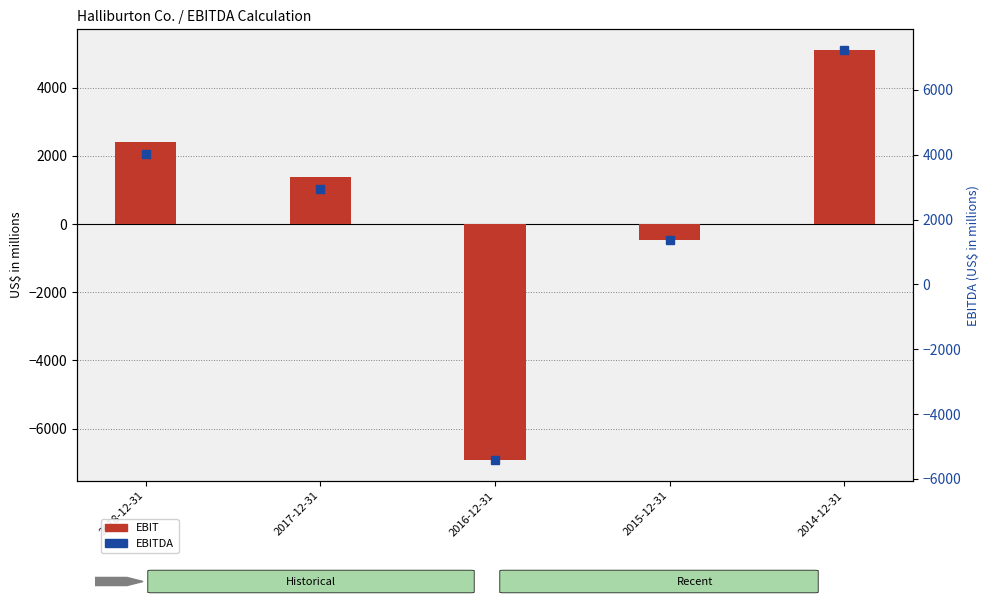

Is the value of EBIT at 2014-12-31 greater than the value of EBITDA at 2014-12-31?

No